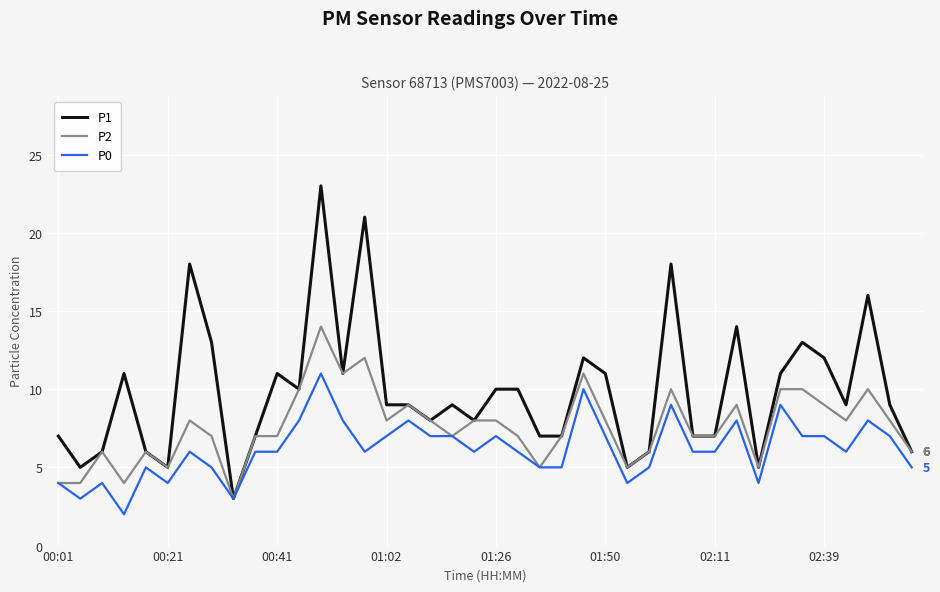

Which series has the widest spread of values?

P1